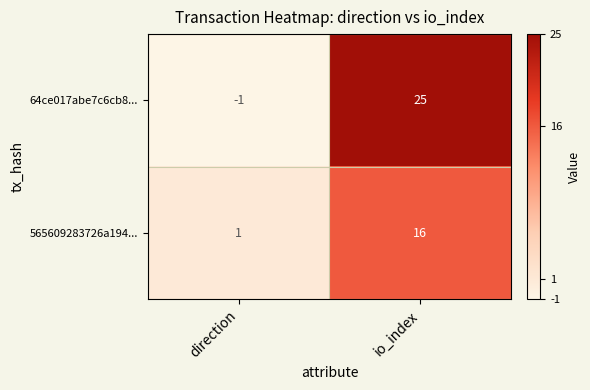

Which series has the largest total across all categories?

64ce017abe7c6cb8...